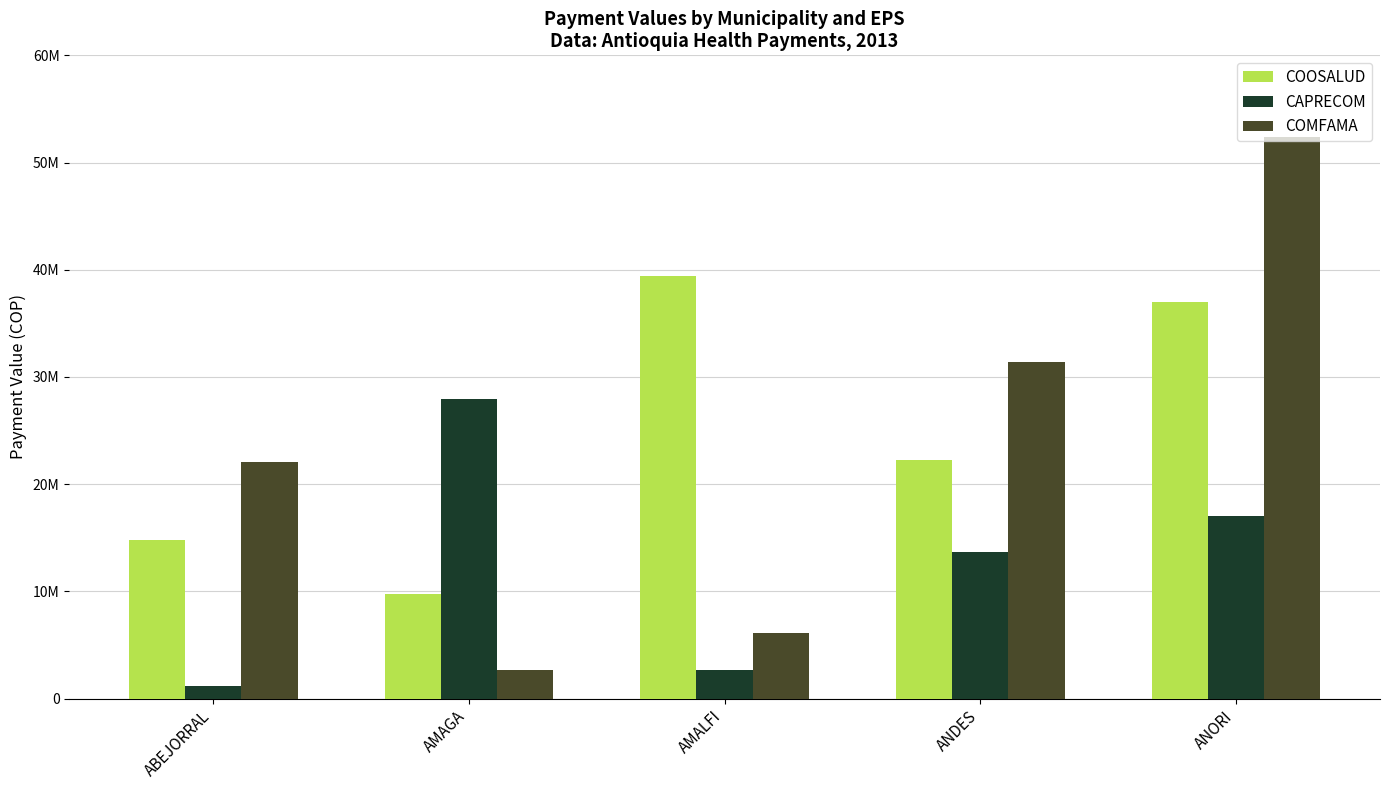

At which category is the sum across all series the highest?

ANORI